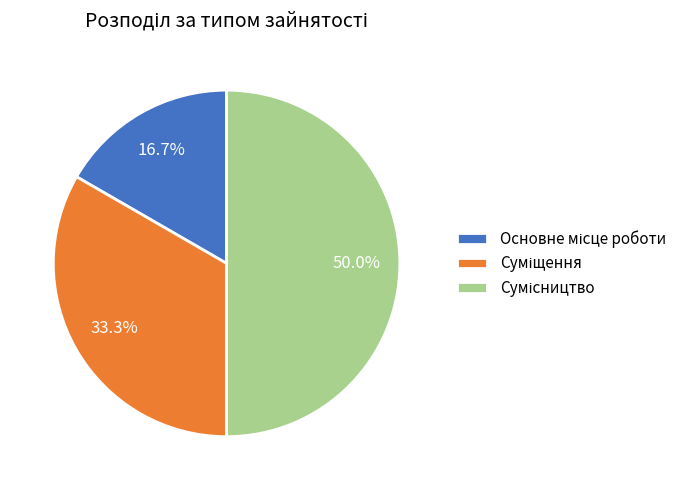

The Суміщення slice represents 41% of the pie. True or false?

False